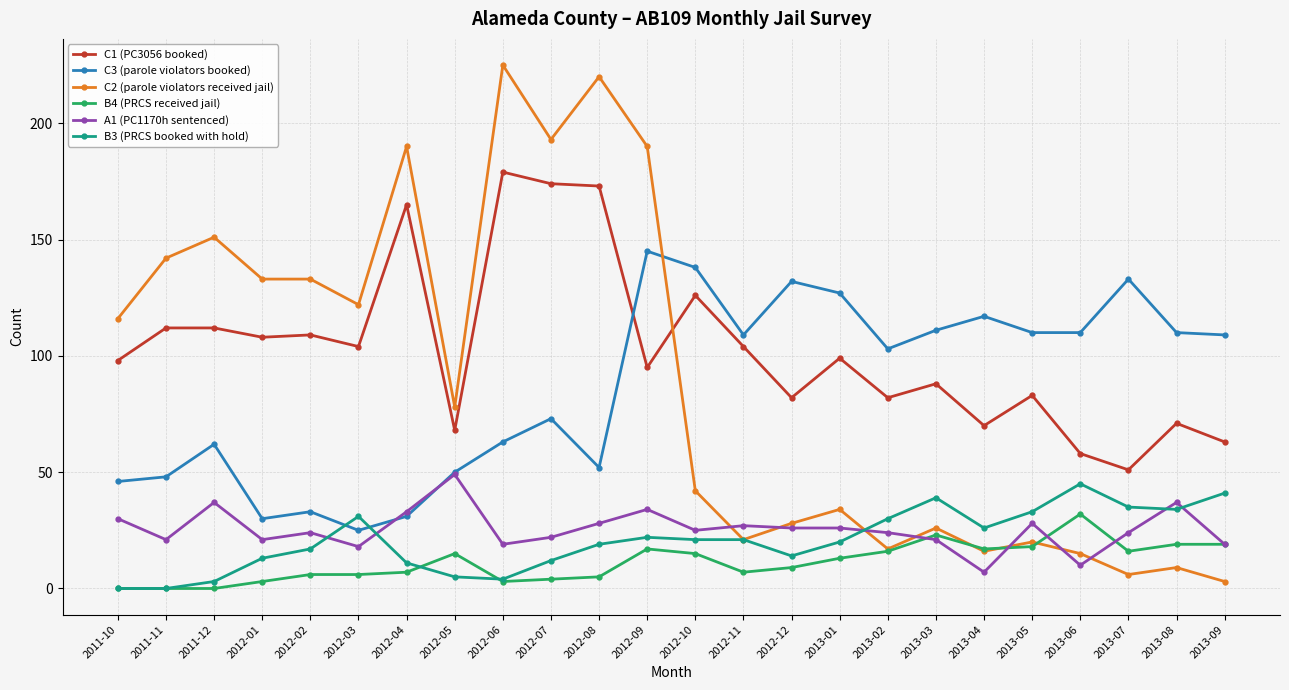

What is the approximate value of C1 (PC3056 booked) at 2013-06, to the nearest 50?

50